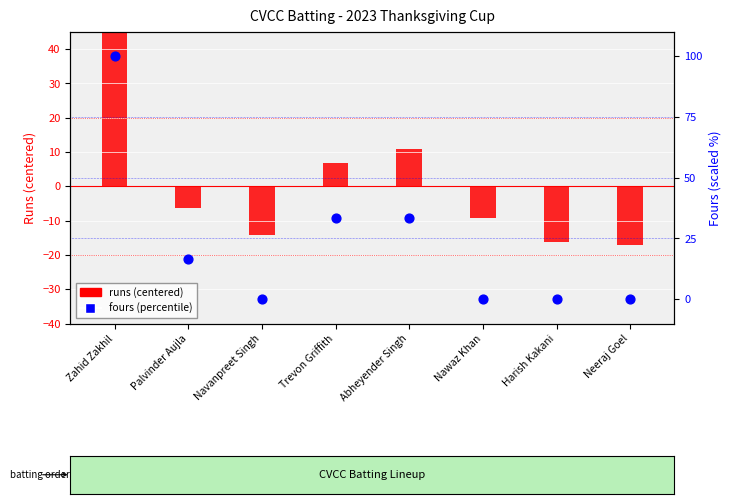

Is the value of runs (centered) at Harish Kakani greater than the value of fours (percentile) at Palvinder Aujla?

No